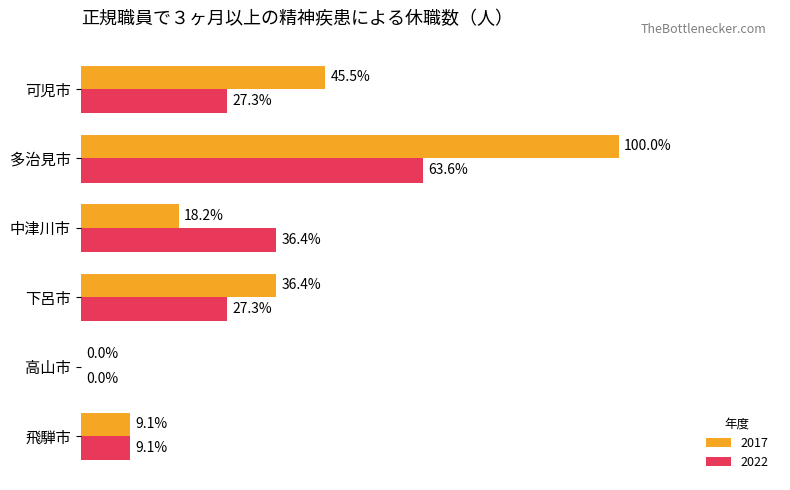

Where is 2017 nearest to the value 50?

可児市